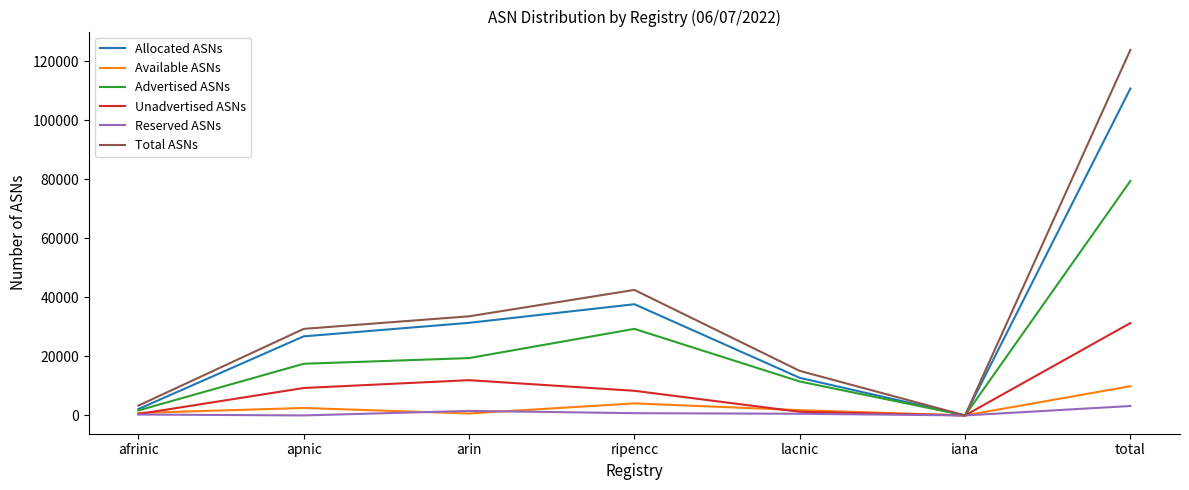

Is it true that Unadvertised ASNs equals 8355 at ripencc?

True